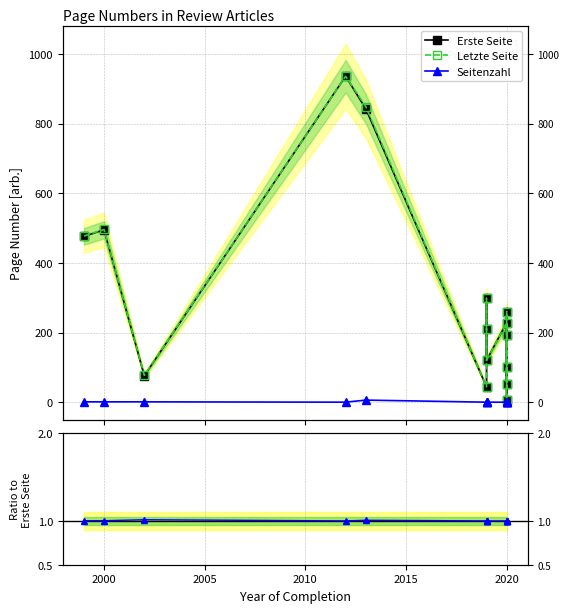

At which category does Letzte / Erste reach its first local valley?

2000